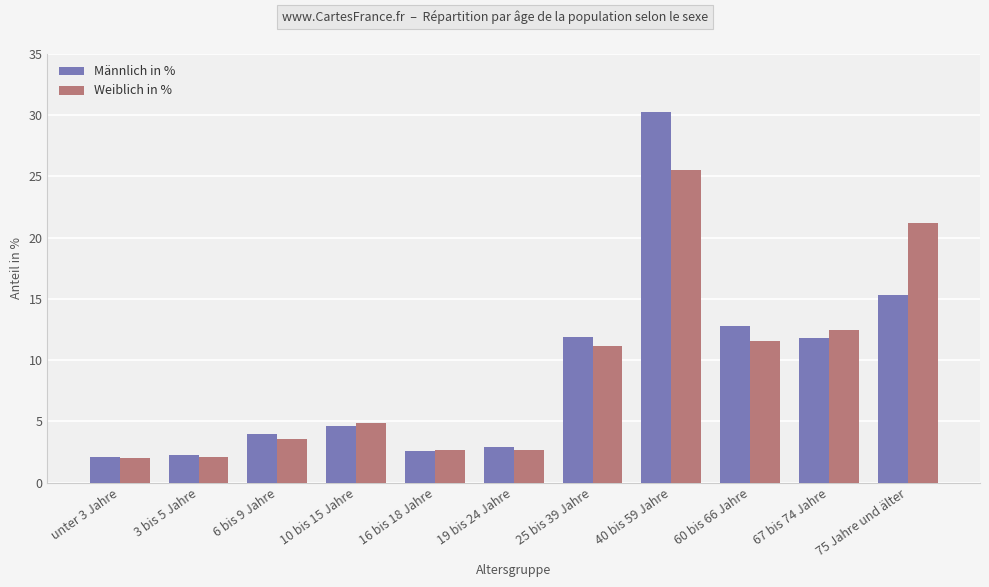

Rank the series by their maximum value, from lowest to highest.

Weiblich in %, Männlich in %